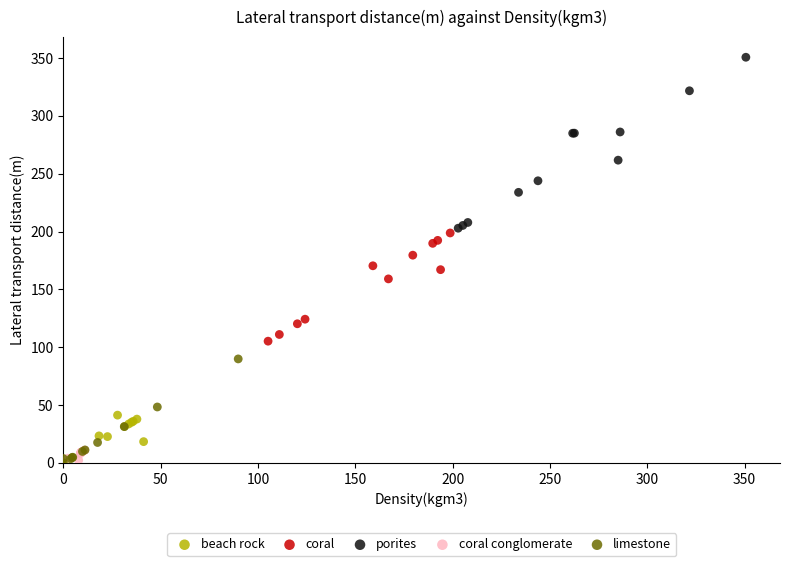

Which series contains the highest Y value?

porites